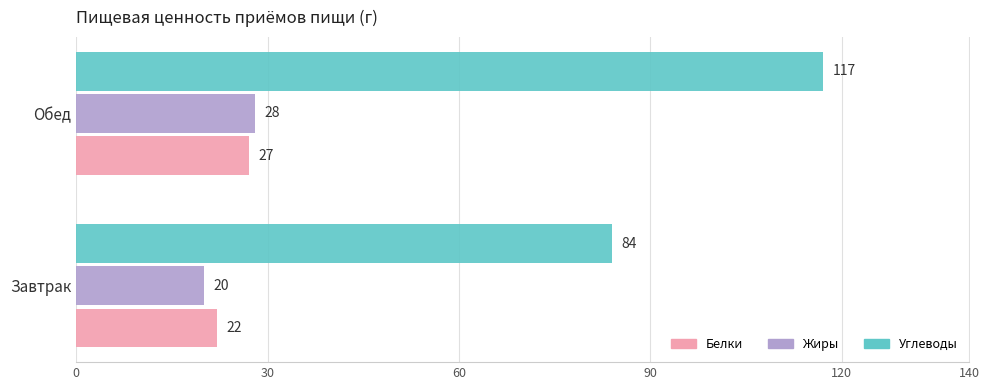

Which series has the largest total across all categories?

Углеводы